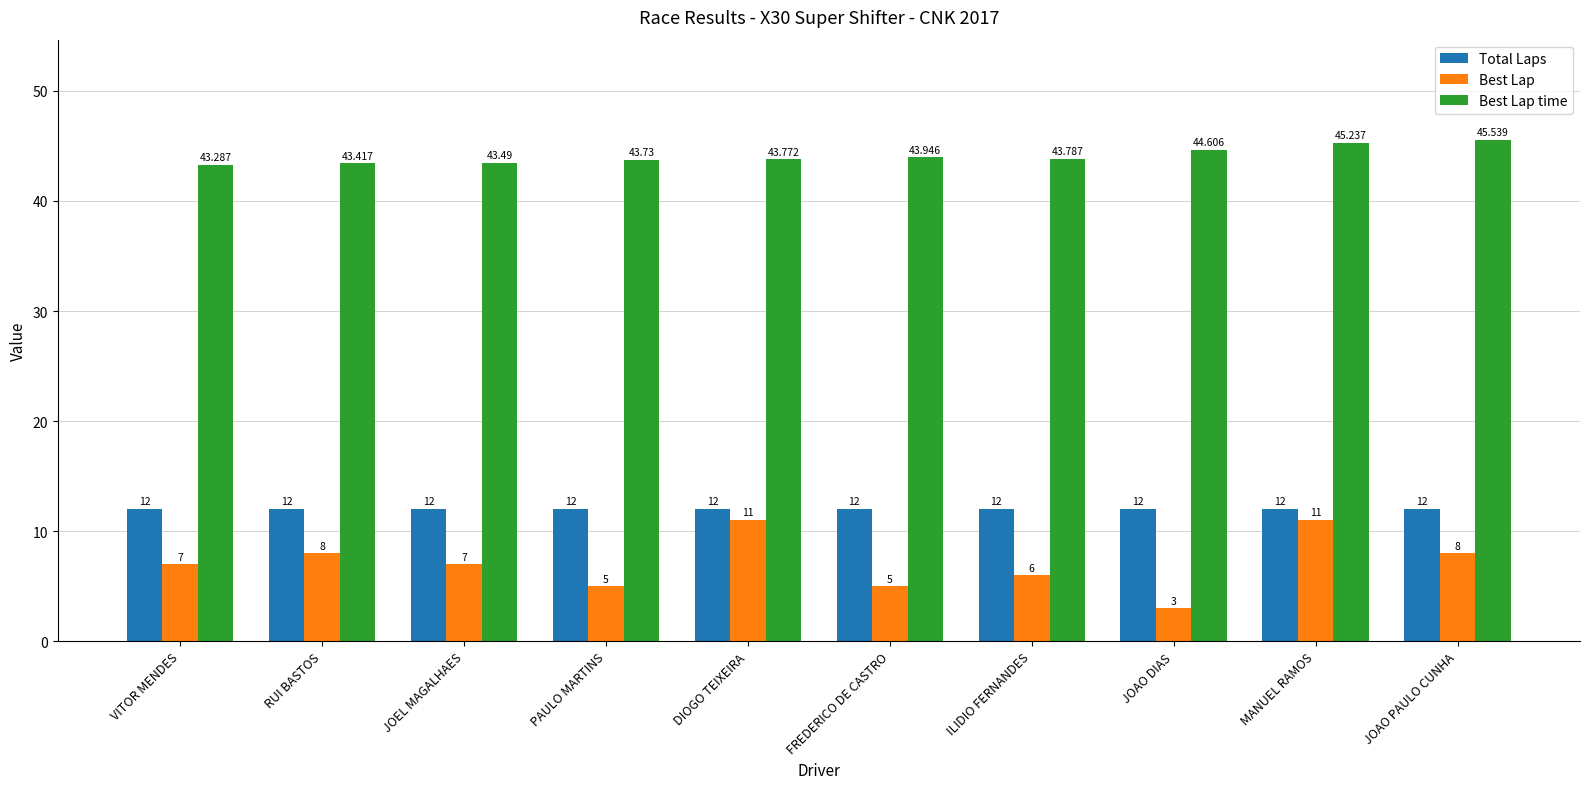

At ILIDIO FERNANDES, list the series in order from smallest to largest.

Best Lap, Total Laps, Best Lap time